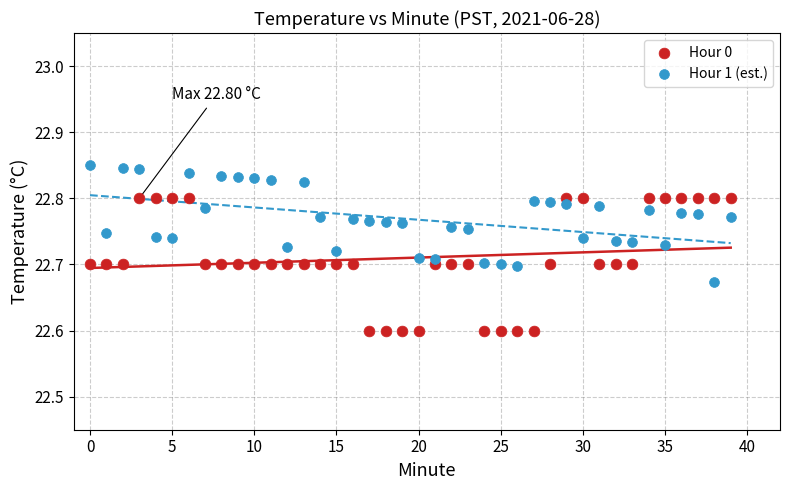

Which series reaches the minimum Y coordinate?

Hour 0